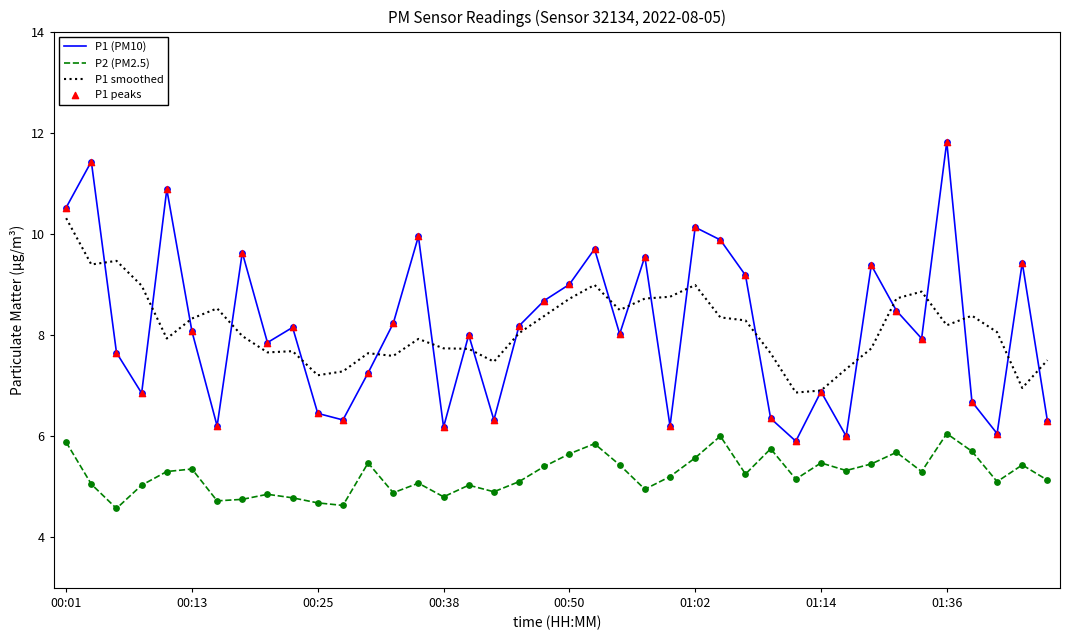

What is the maximum value shown in the chart?

11.8